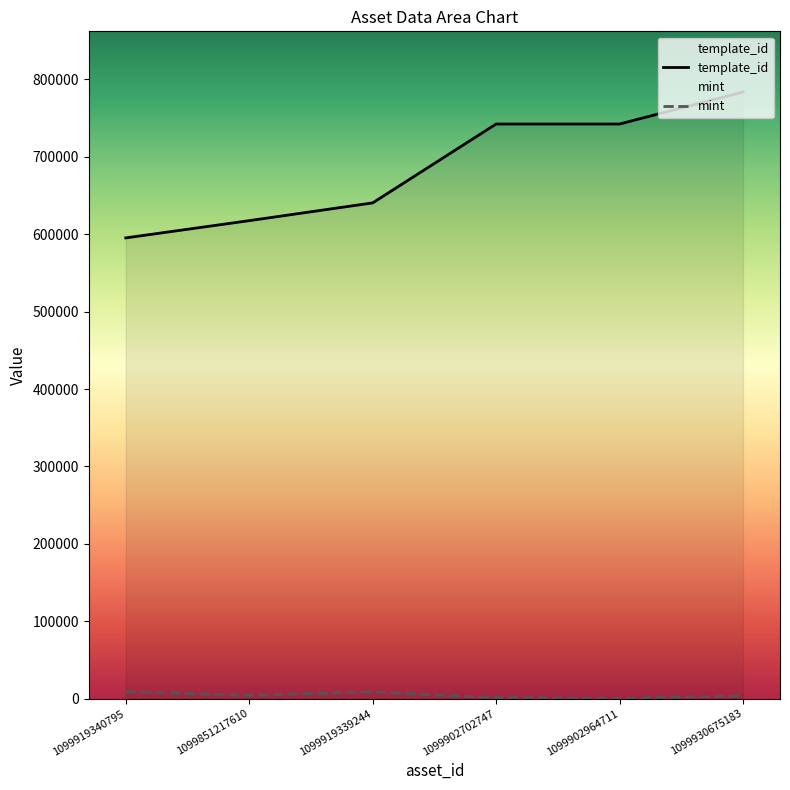

What is the spread (max minus min) of values at 1099902964711?

741807